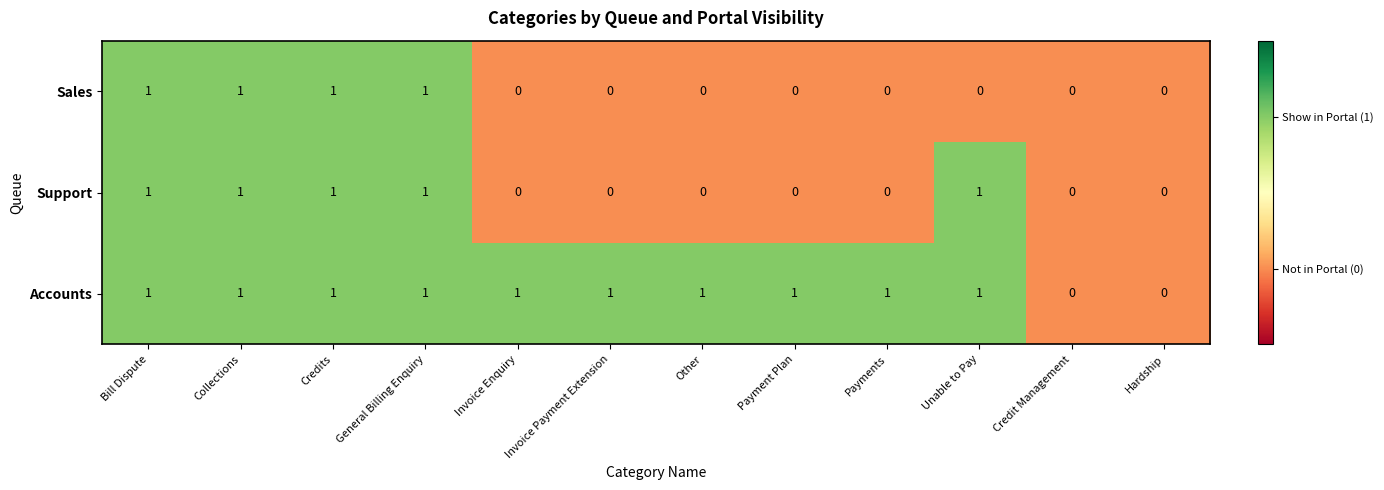

Is the value of Accounts at Payments greater than the value of Sales at Credit Management?

Yes